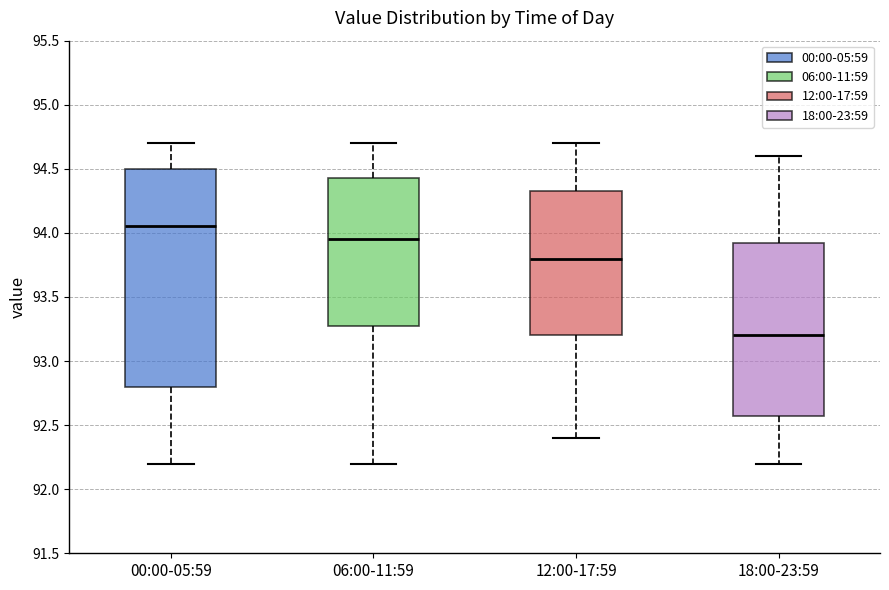

Which box has the lowest median line?

18:00-23:59